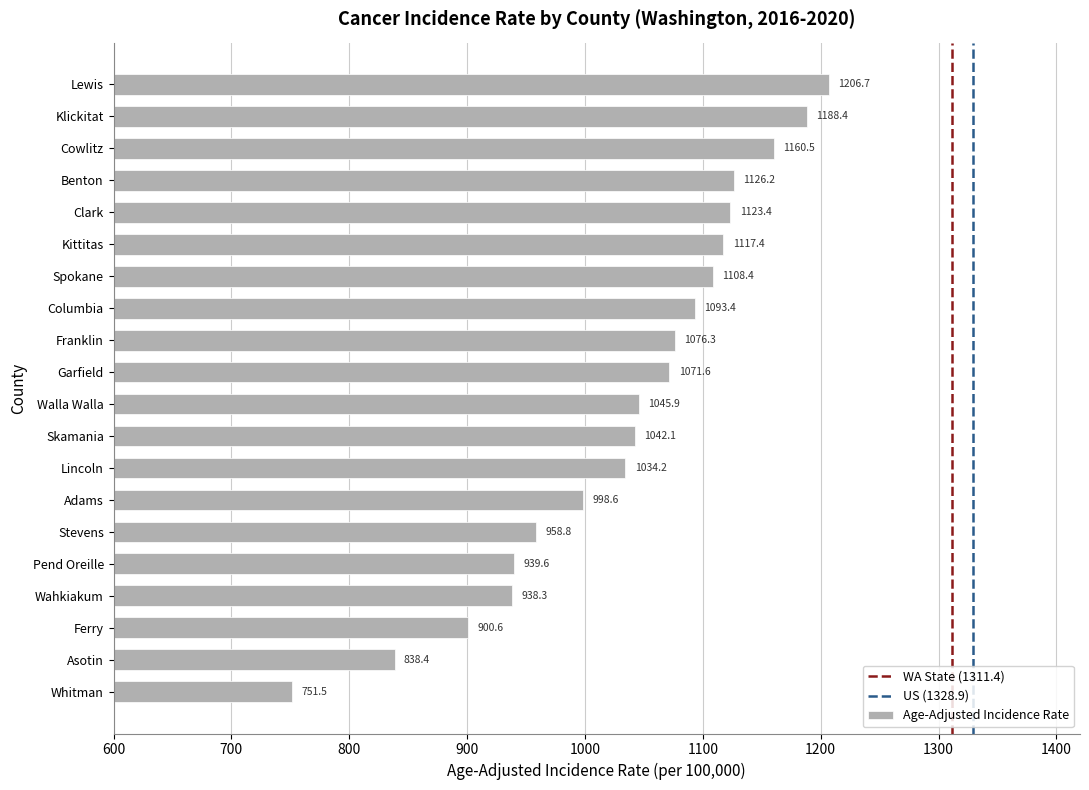

Rank the categories by value from lowest to highest.

Whitman, Asotin, Ferry, Wahkiakum, Pend Oreille, Stevens, Adams, Lincoln, Skamania, Walla Walla, Garfield, Franklin, Columbia, Spokane, Kittitas, Clark, Benton, Cowlitz, Klickitat, Lewis